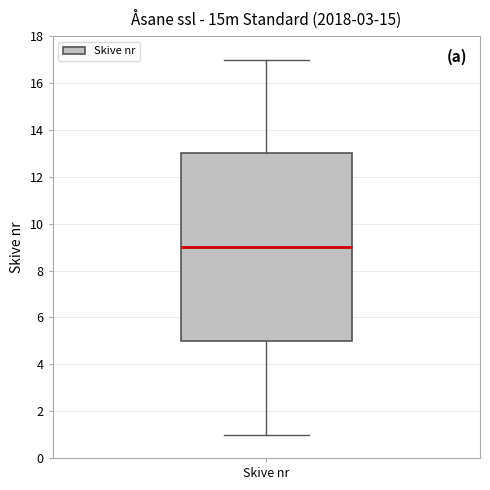

Transcribe this box plot: give where the median line is, the range the box spans, and where the two whiskers end, as read against the y-axis. The values are not printed on the chart, so give them approximately, as read against the axis.

median 9, box 5 to 13, whiskers 1 to 17